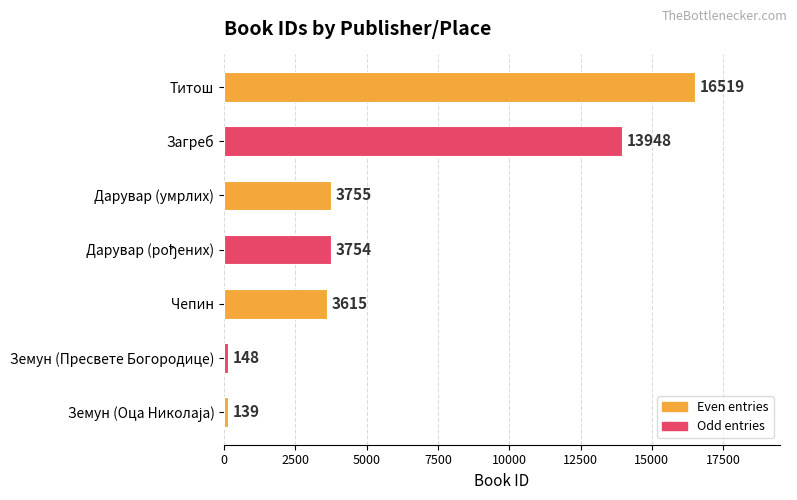

Where is the data nearest to the value 8329?

Дарувар (умрлих)